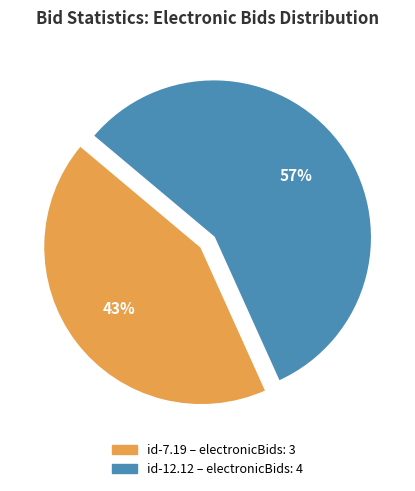

Count the number of slices in the pie.

2